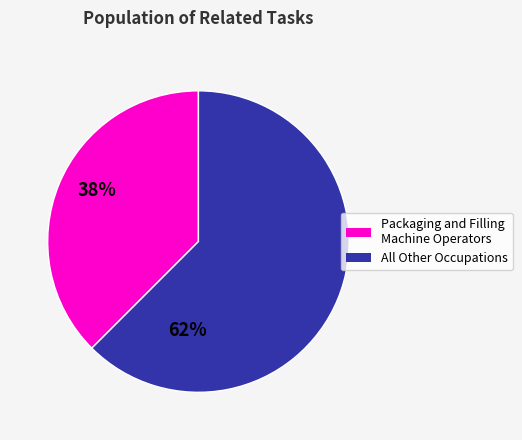

Does any single category account for the majority?

Yes